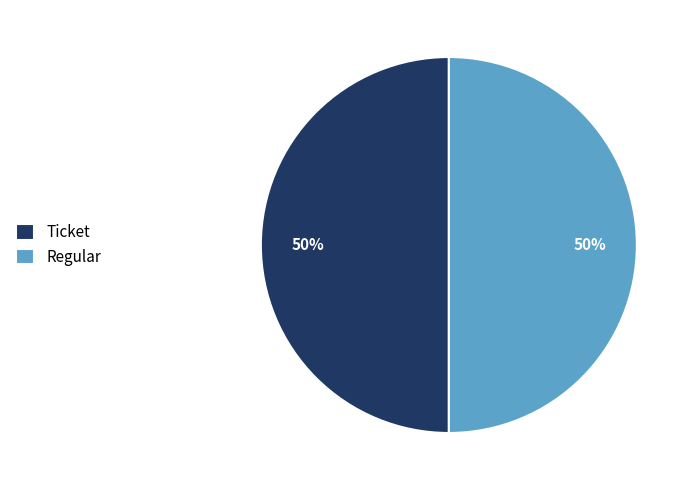

To the nearest percent, what is the combined percentage of Ticket and Regular?

100%